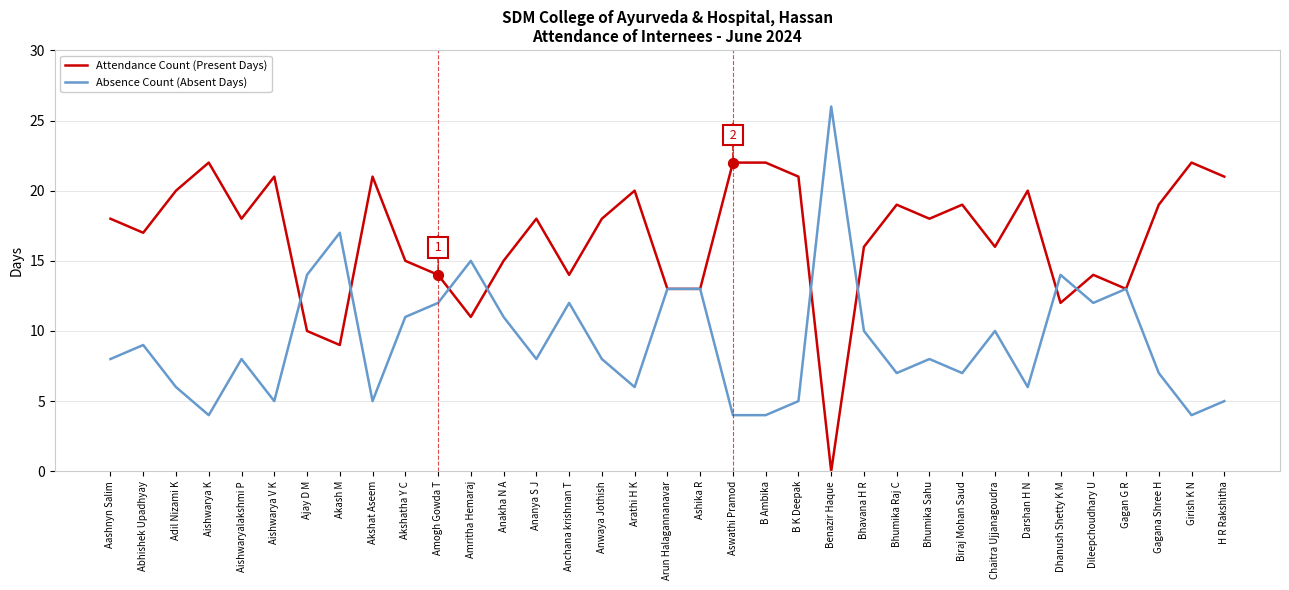

Is the value of Attendance Count (Present Days) at Anakha N A greater than the value of Absence Count (Absent Days) at B K Deepak?

Yes